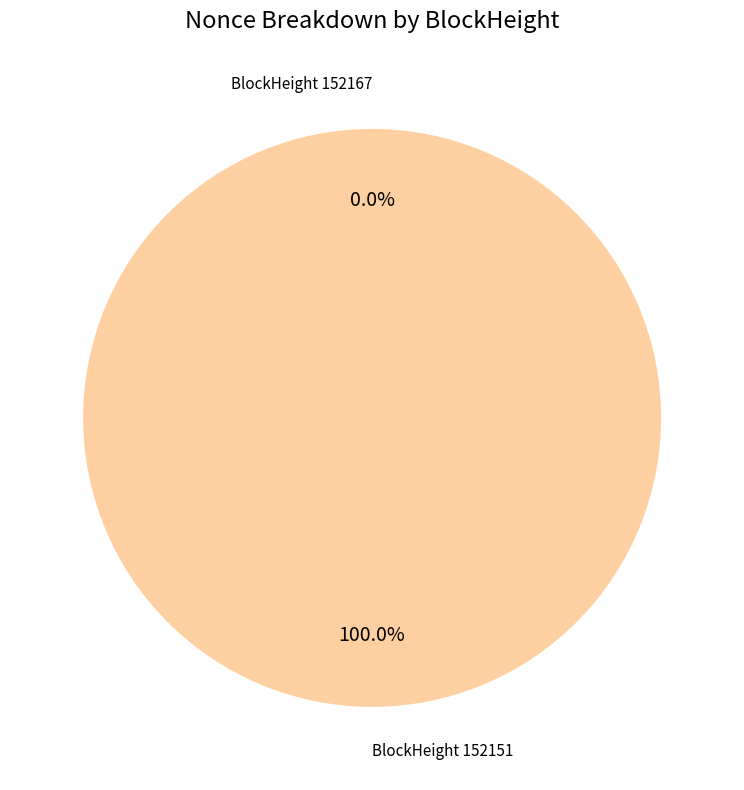

Do 152167 and 152151 together represent more than half of the pie?

Yes